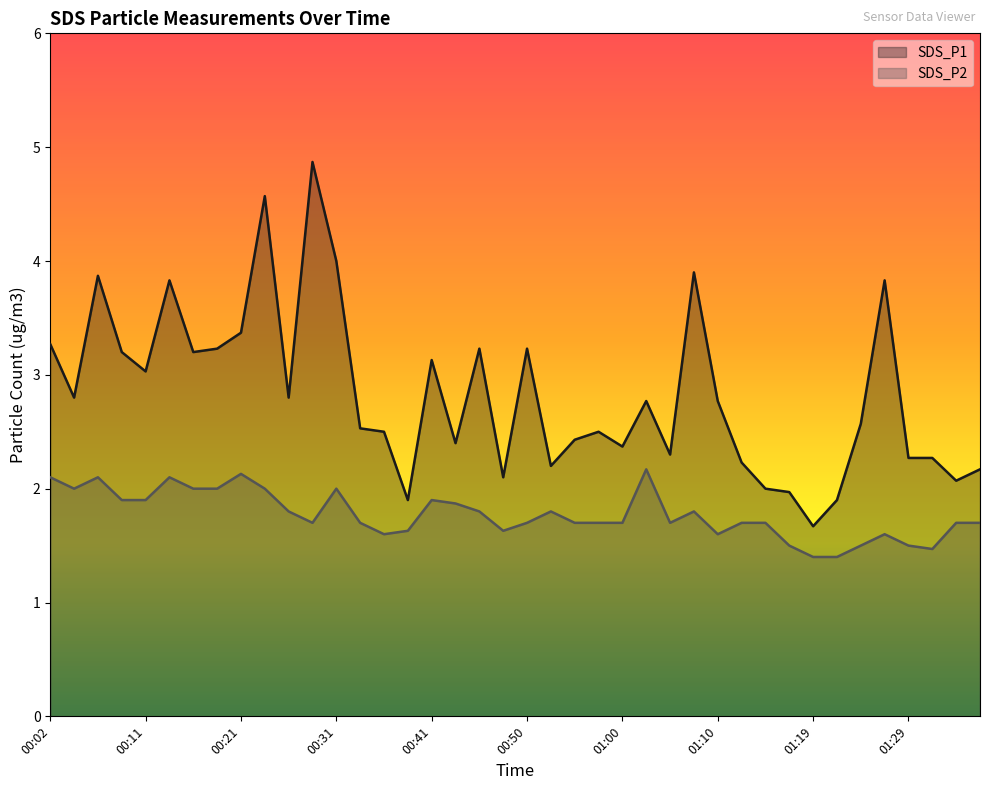

At 01:19, list the series in order from smallest to largest.

SDS_P2, SDS_P1